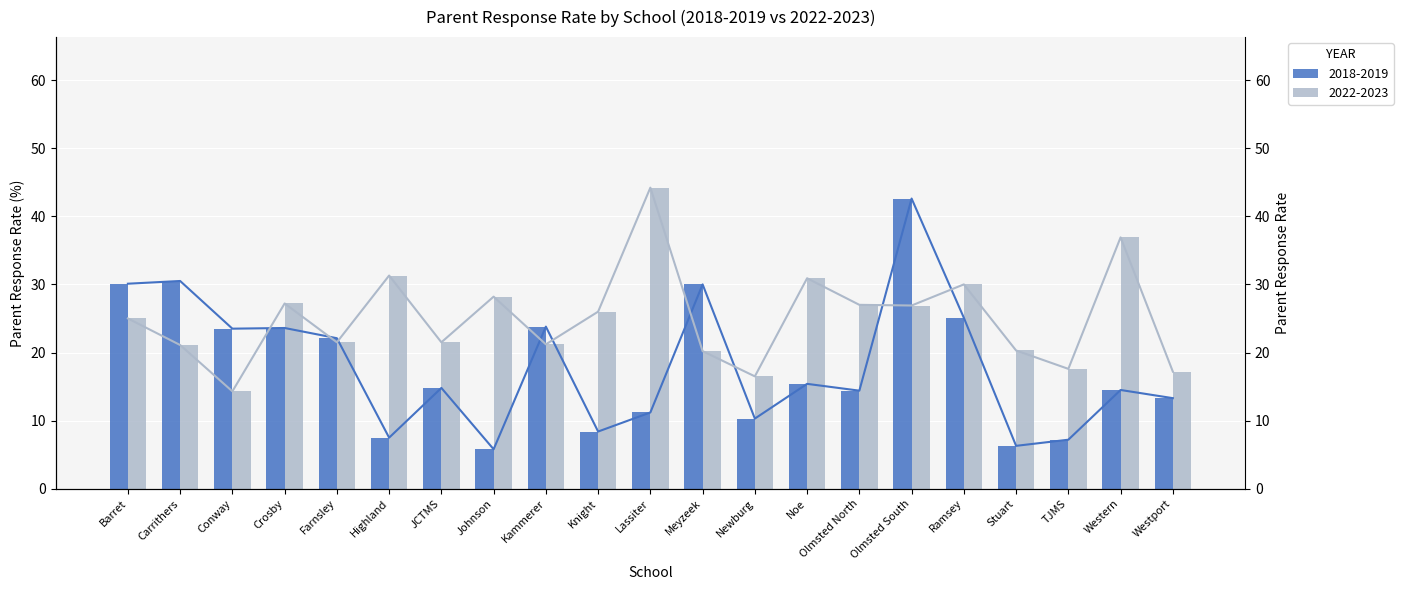

What is the label of the 15th bar from the left?

Olmsted North